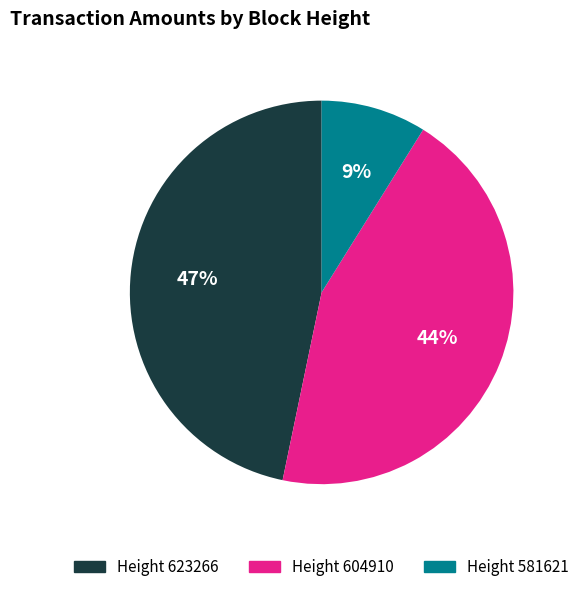

Does any single category account for the majority?

No